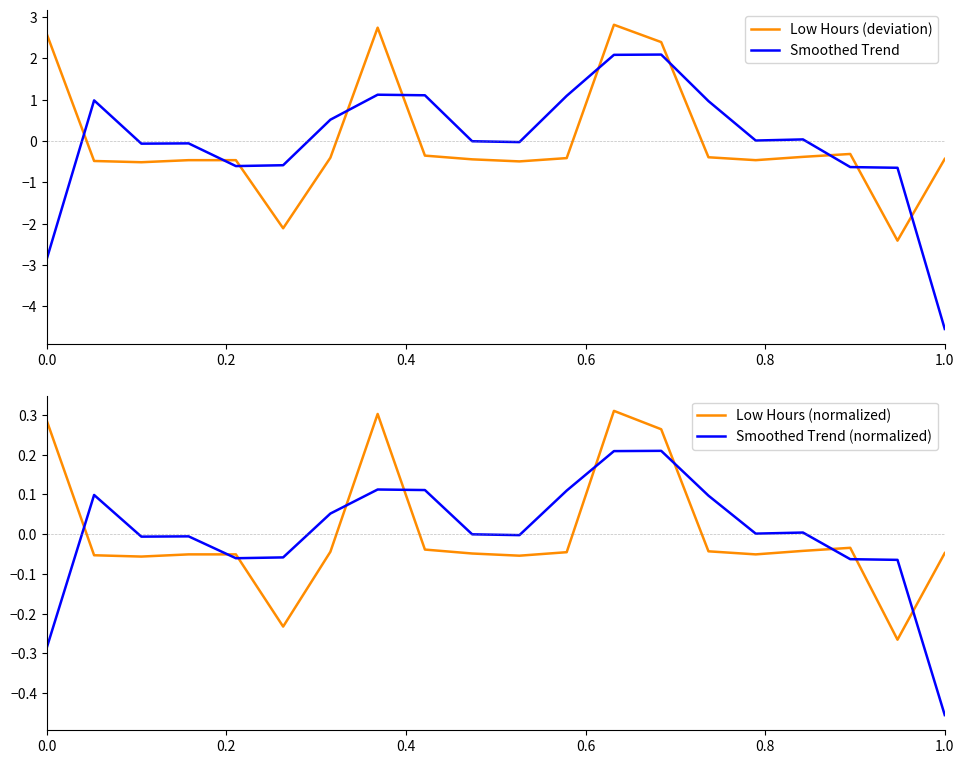

How many negative values does the Smoothed Trend (normalized) series have?

10